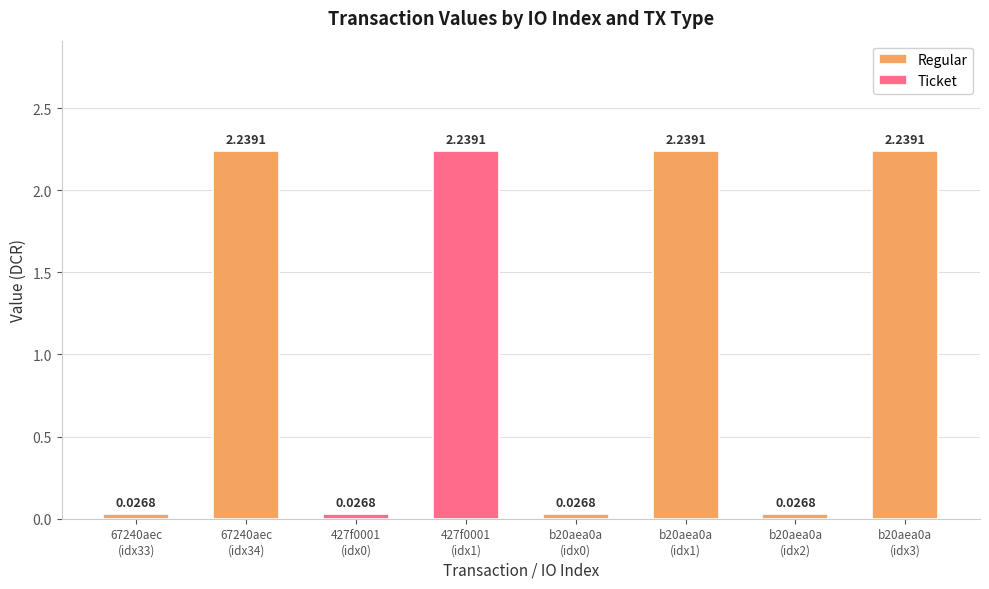

What is the difference between the maximum and minimum values in the Regular series?

2.2